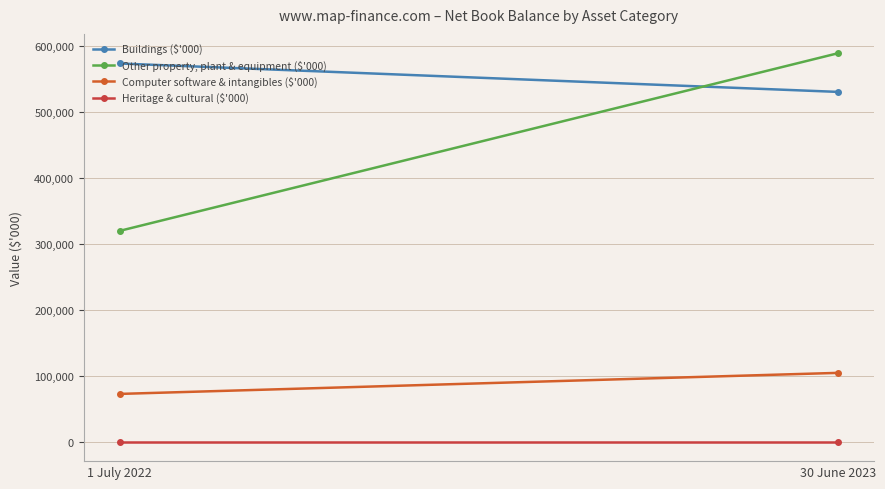

Rank the series by their maximum value, from highest to lowest.

Other property, plant & equipment ($'000), Buildings ($'000), Computer software & intangibles ($'000), Heritage & cultural ($'000)